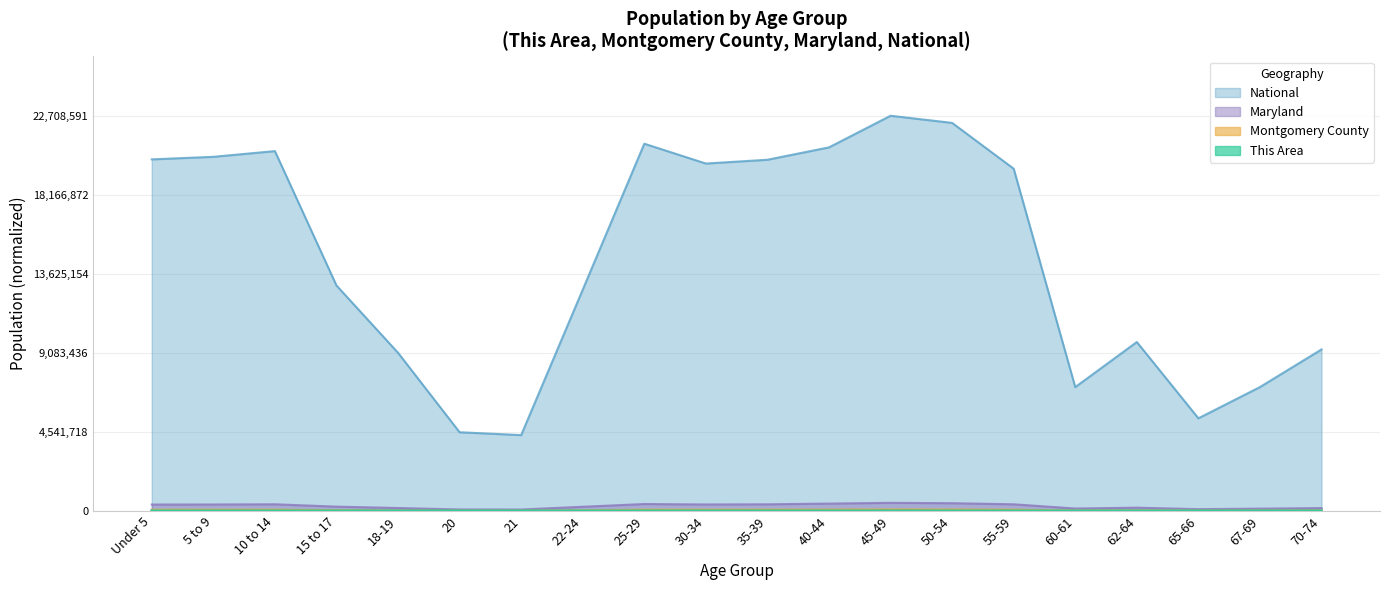

How many lines are shown in the chart?

4